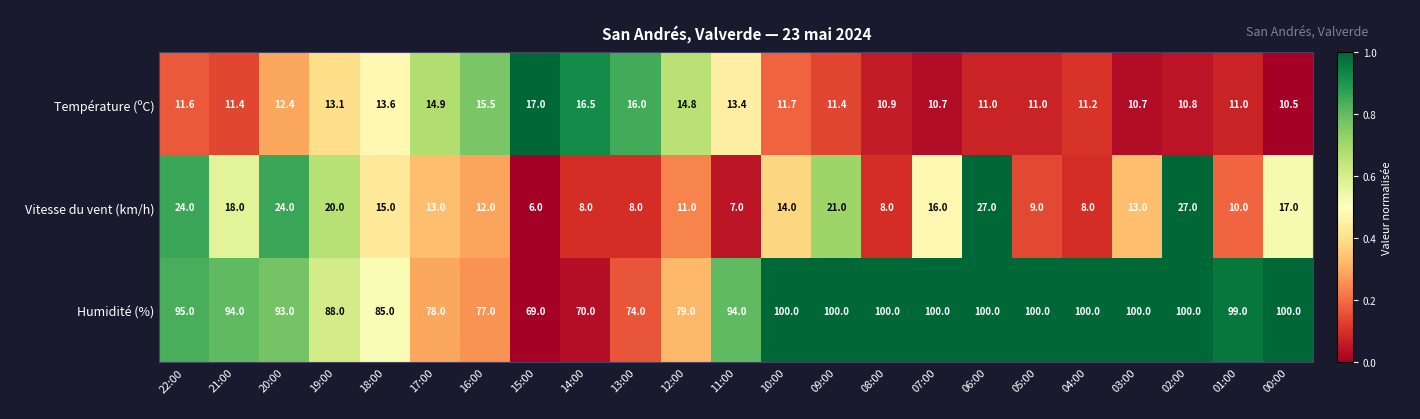

The Humidité (%) series shows 100.0 at 00:00. True or false?

True